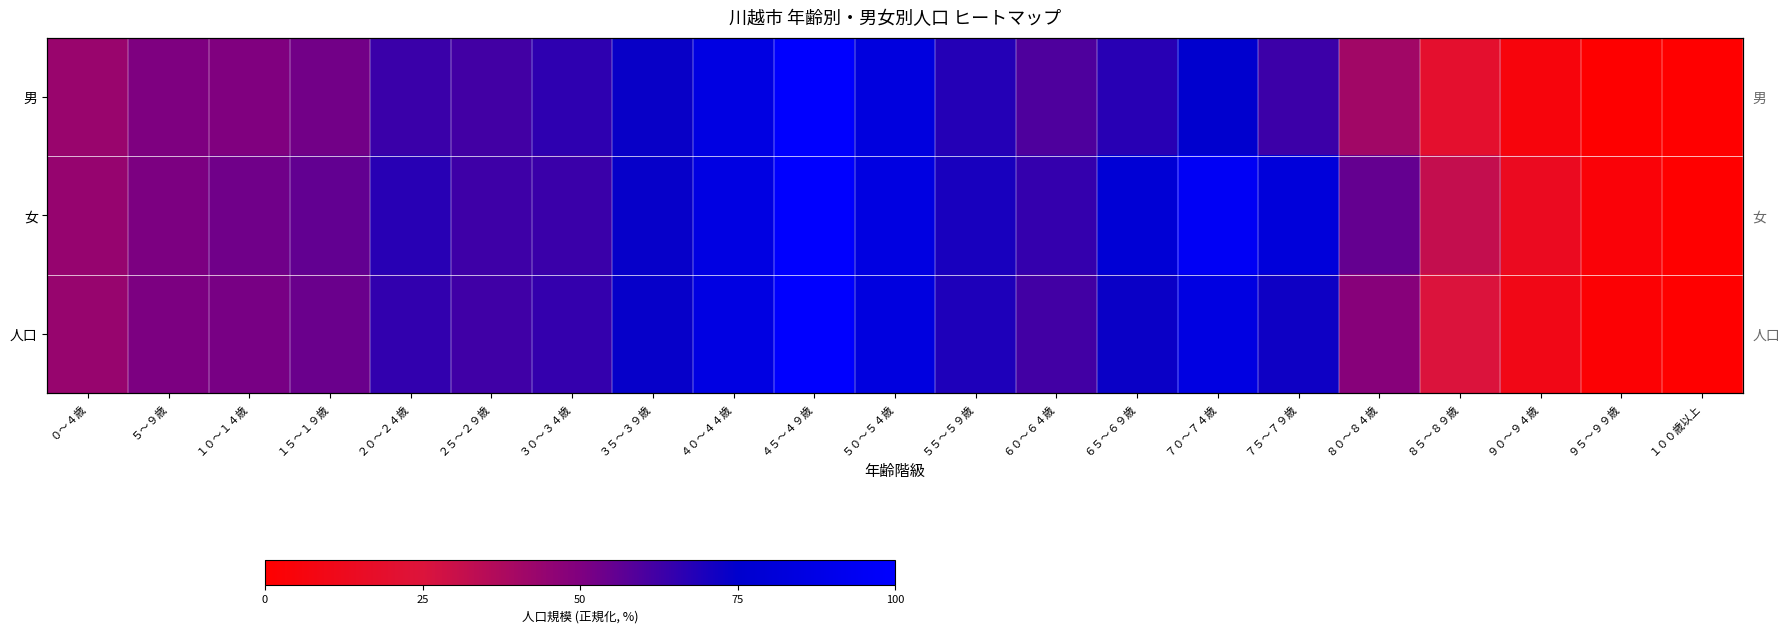

What is the average value of the 男 series?

53.7